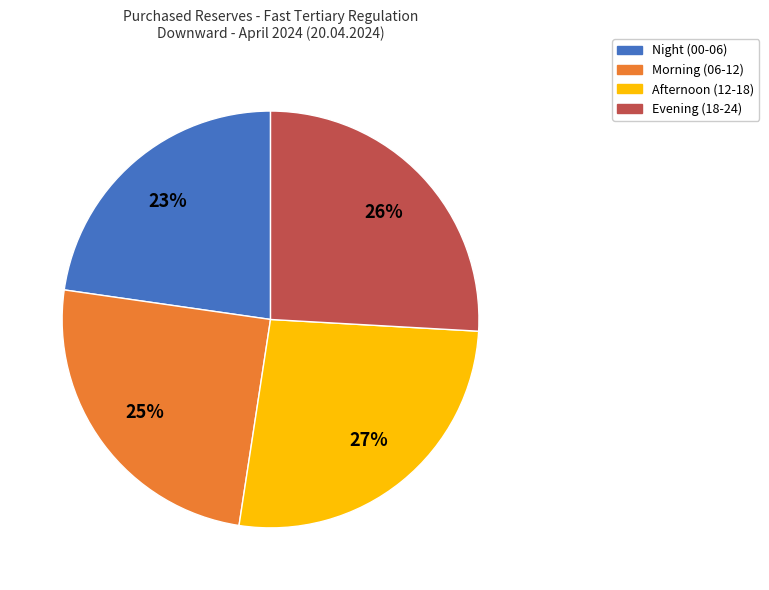

To the nearest percent, what is the difference between the Evening (18-24) and Morning (06-12) slice percentages?

1%